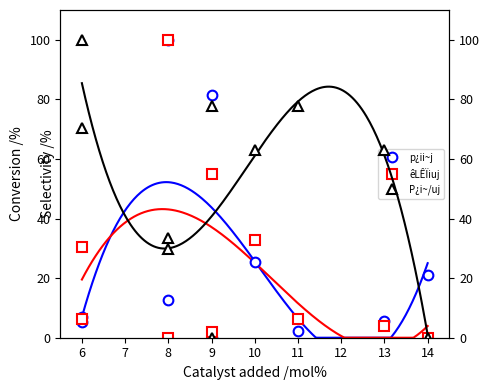

Between which two adjacent categories do P¿i~/uj and p¿ii~j first intersect?

6 and 8